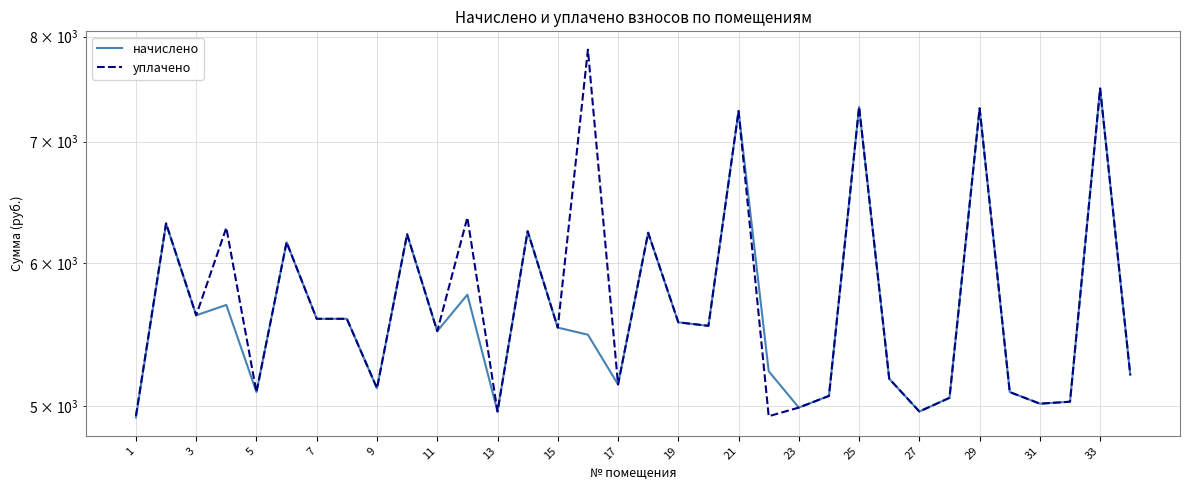

In начислено, how many points are higher than both neighbors (excluding endpoints)?

11